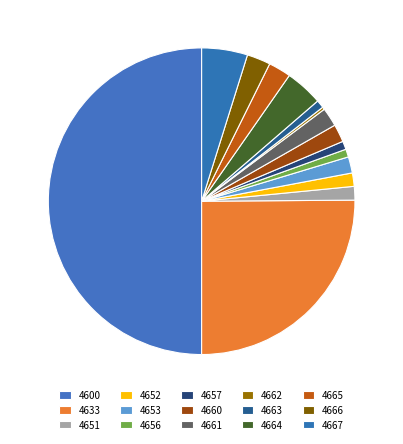

Which has a higher value, 4662 or 4660?

4660